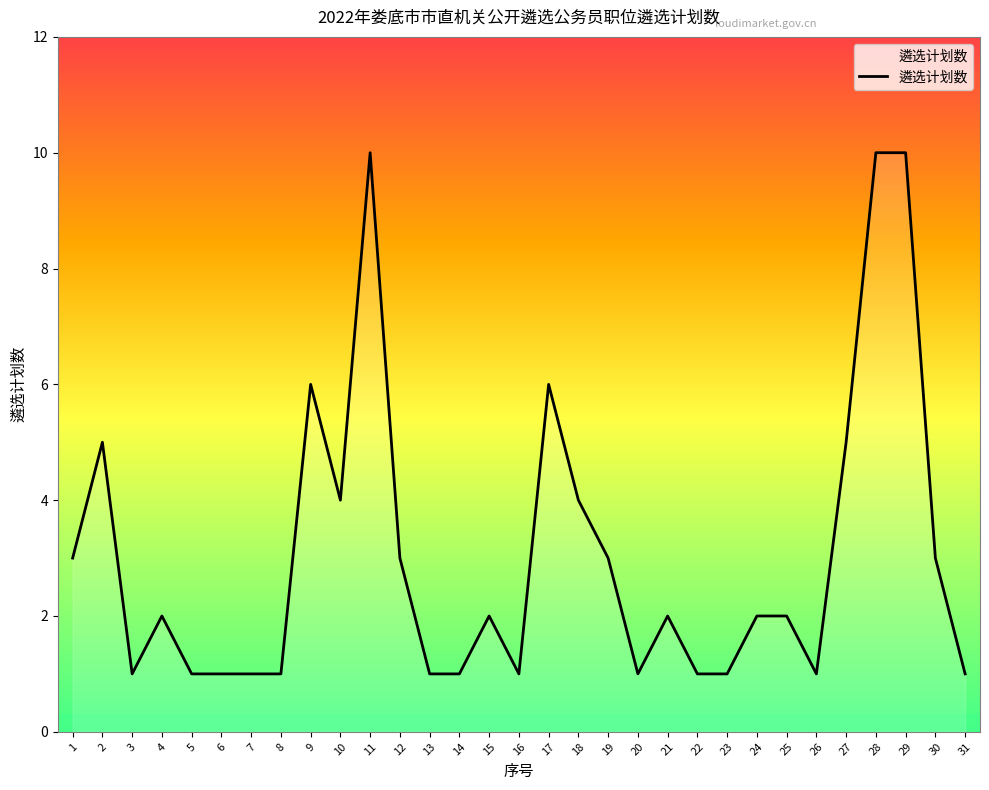

How many lines are shown in the chart?

1